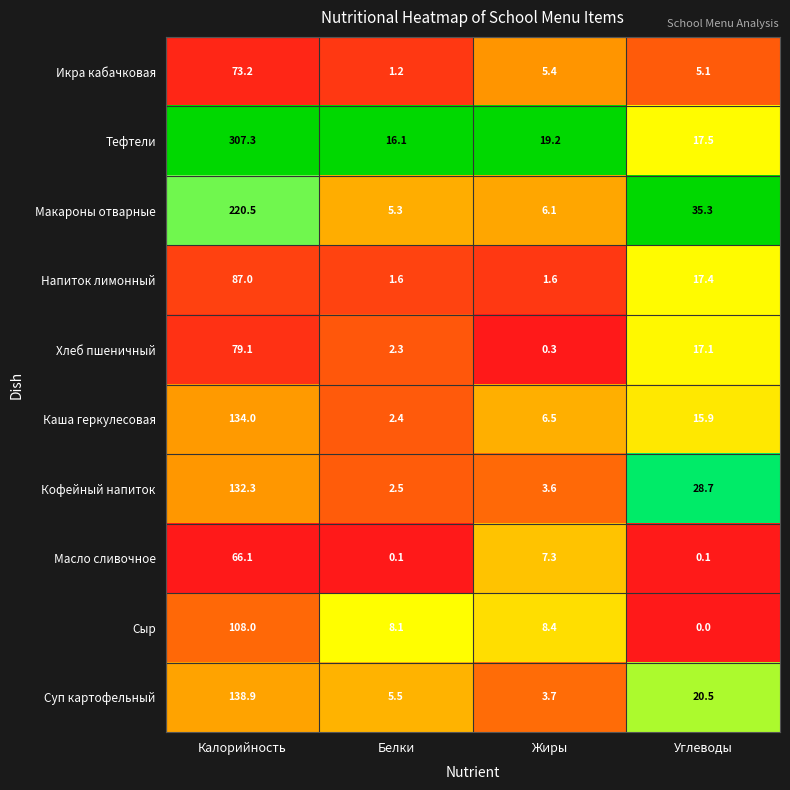

The value of Хлеб пшеничный at Калорийность is 45.4. True or false?

False